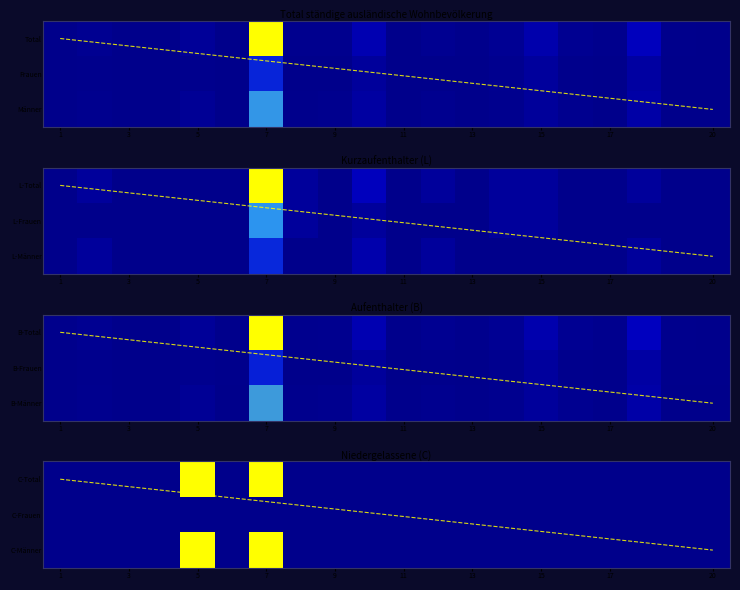

Which label corresponds to the smallest value in the chart?

3